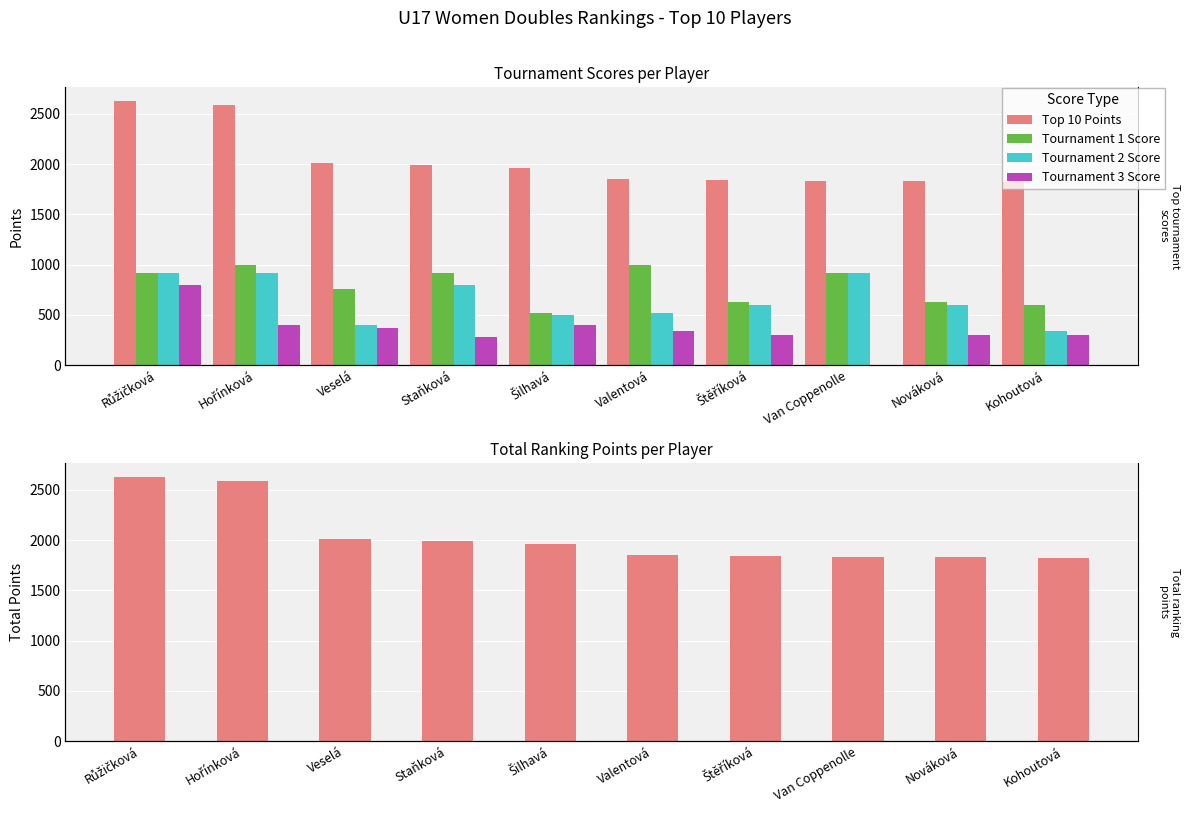

True or false: Tournament 3 Score has a value of 579 at Veselá.

False